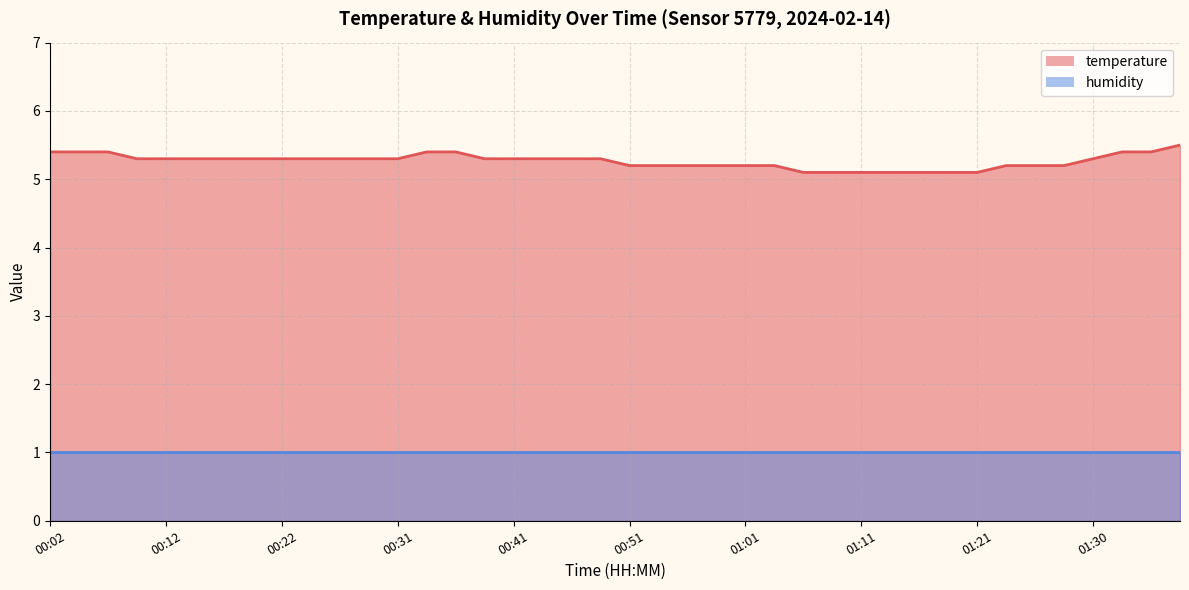

Which has a higher value, 00:56 or 00:24?

00:24